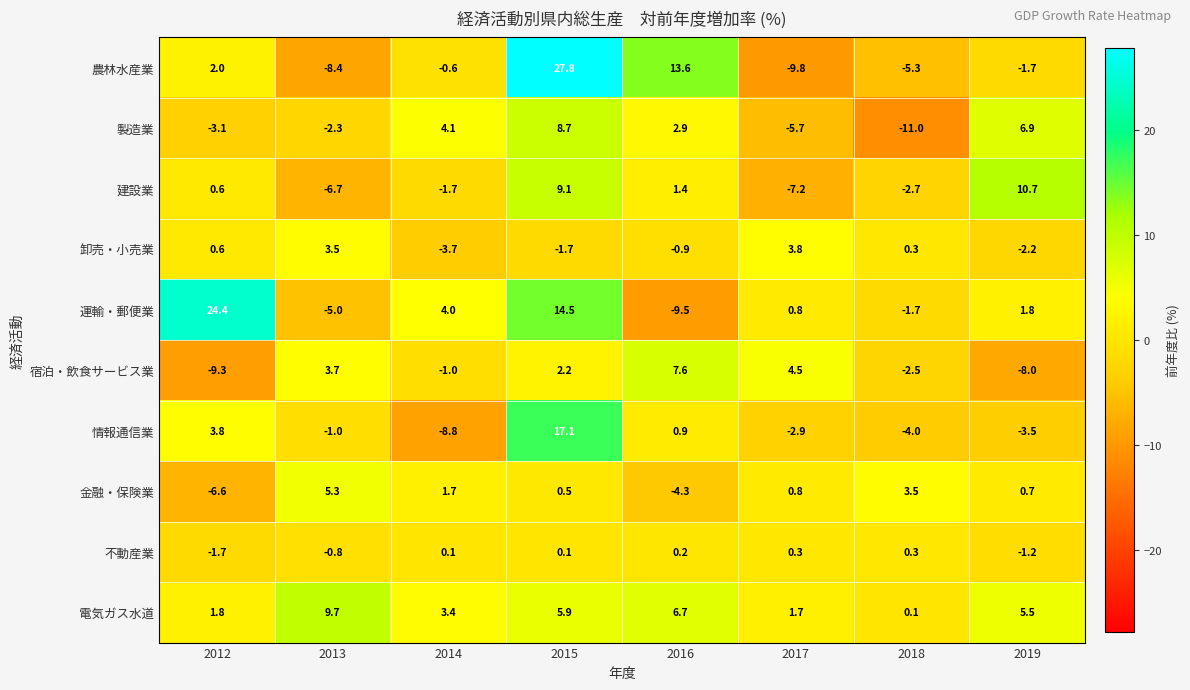

What is the smallest value displayed?

-11.0